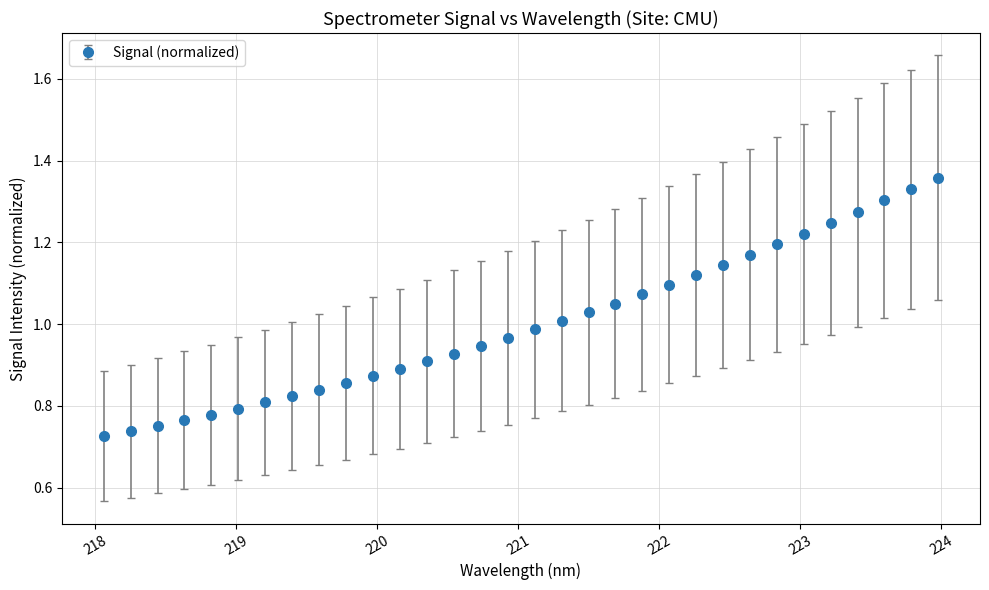

What is the difference between the maximum and minimum values?

0.6